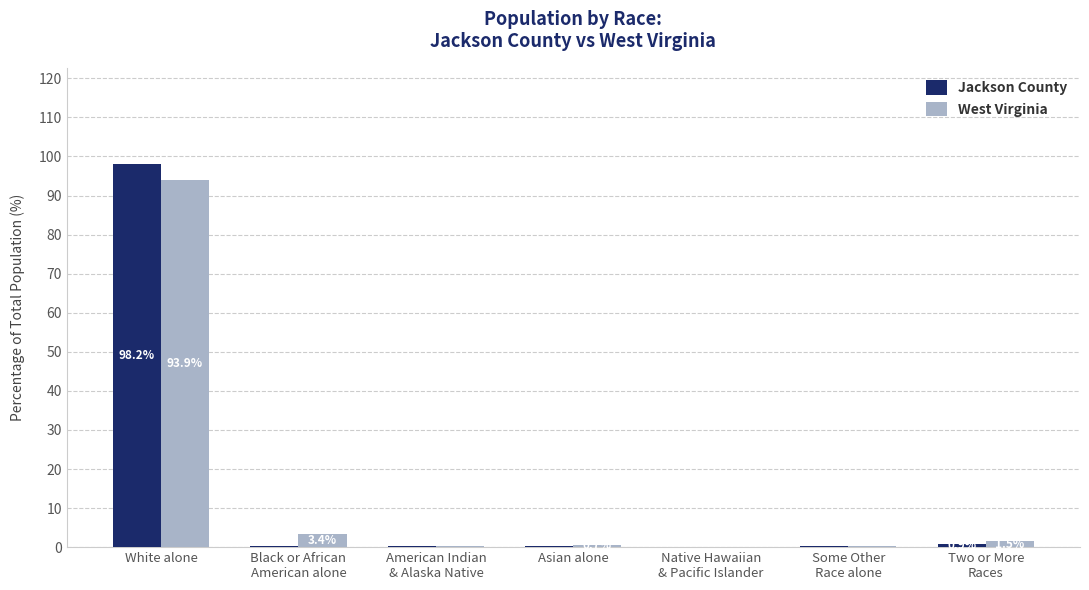

What is the highest value of the Jackson County series?

98.2